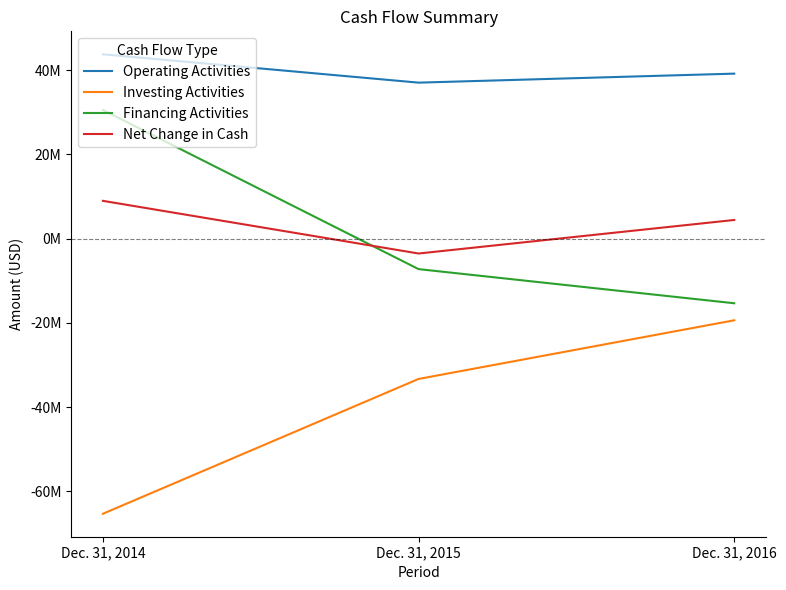

Which category has the lowest value in the Net Change in Cash series?

Dec. 31, 2015